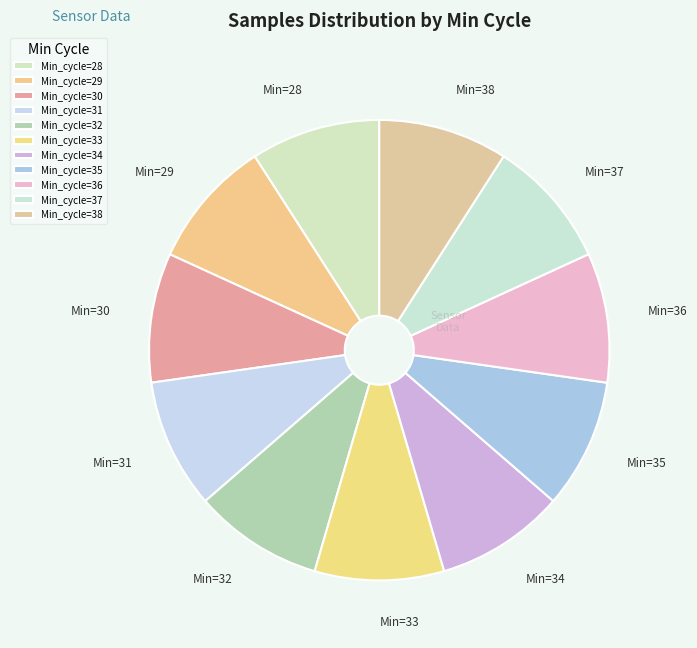

How many segments does this pie chart have?

11